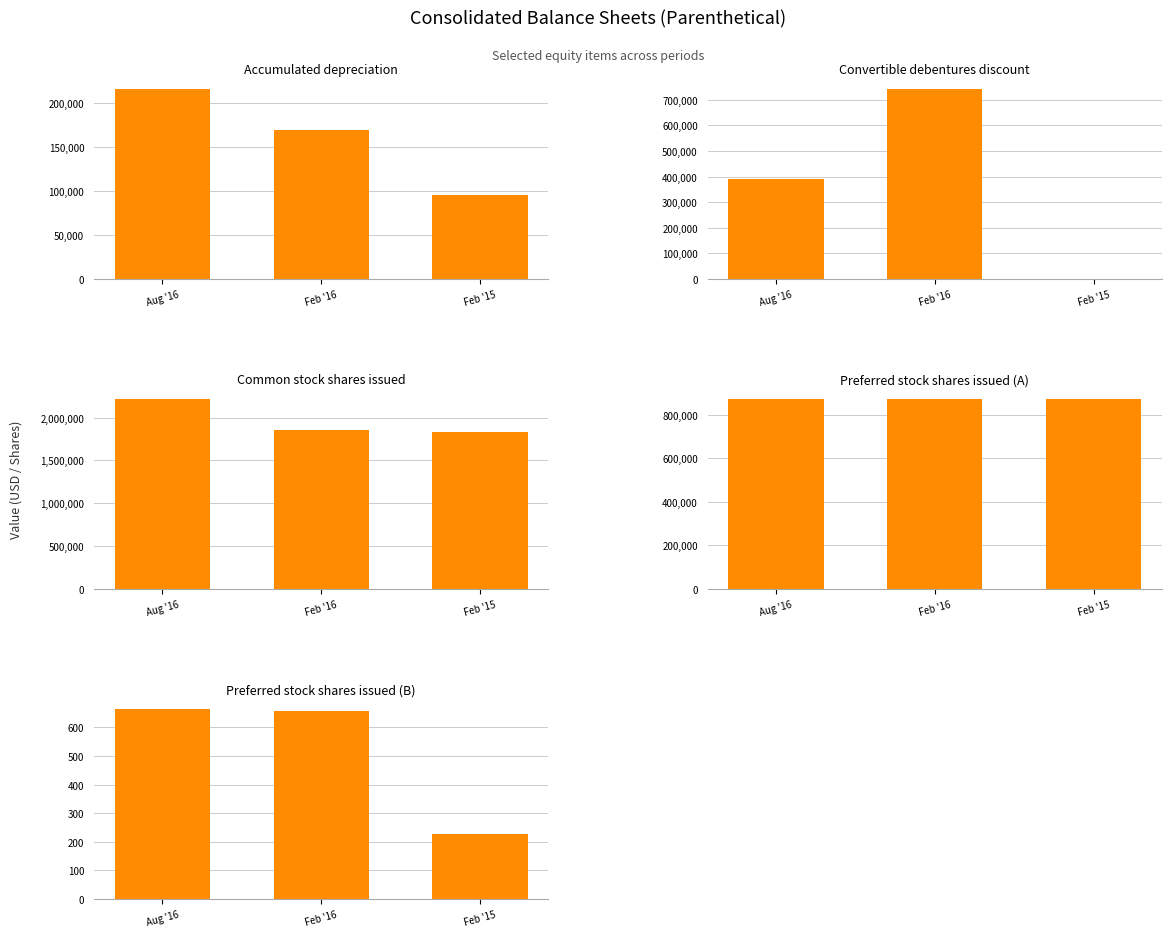

What is the difference between the Preferred stock
shares issued (B) values at Aug '16 and Feb '16?

7